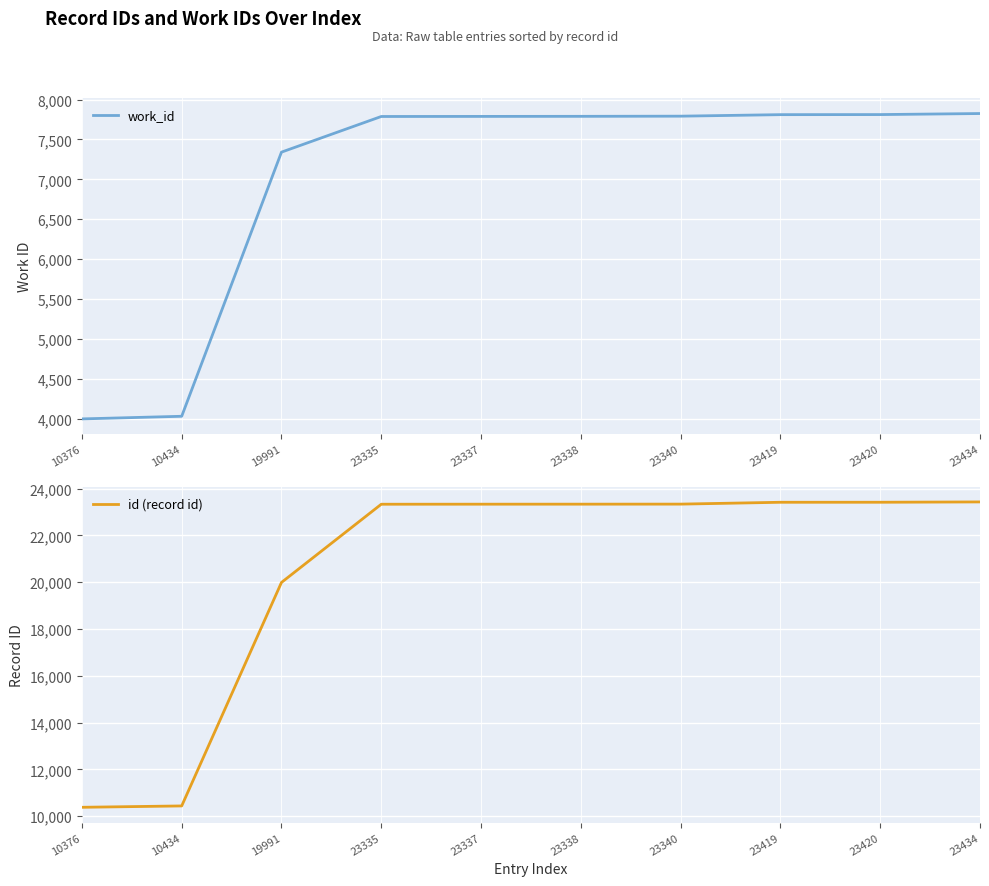

Reading right to left, transcribe all the data shown in this chart.

work_id: 7825	7812	7811	7792	7790	7789	7788	7341	4029	3996
id (record id): 23434	23420	23419	23340	23338	23337	23335	19991	10434	10376